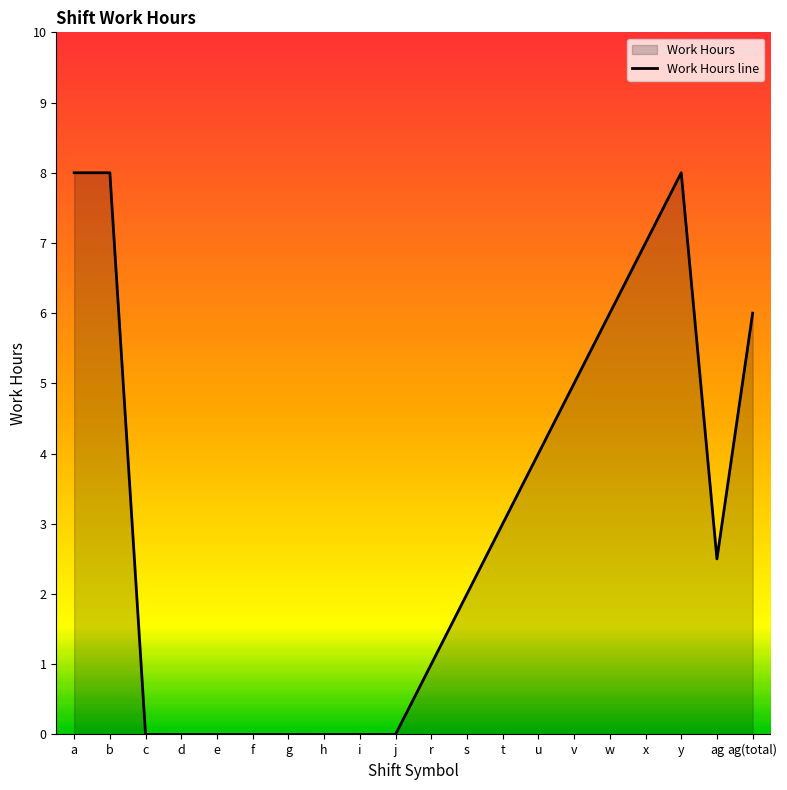

How many lines are shown in the chart?

1